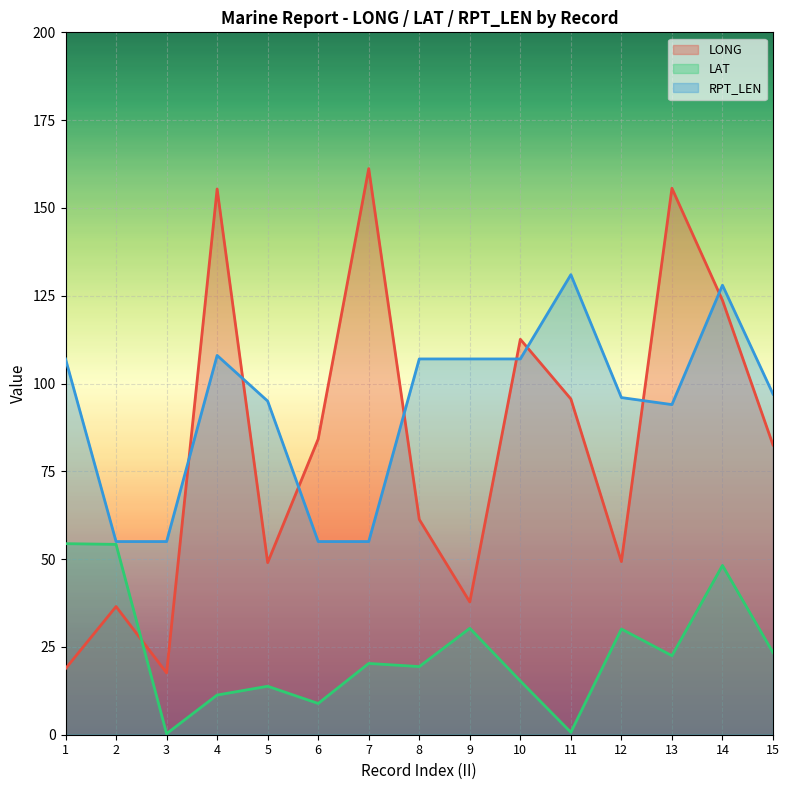

Where is the first local maximum for LONG?

2